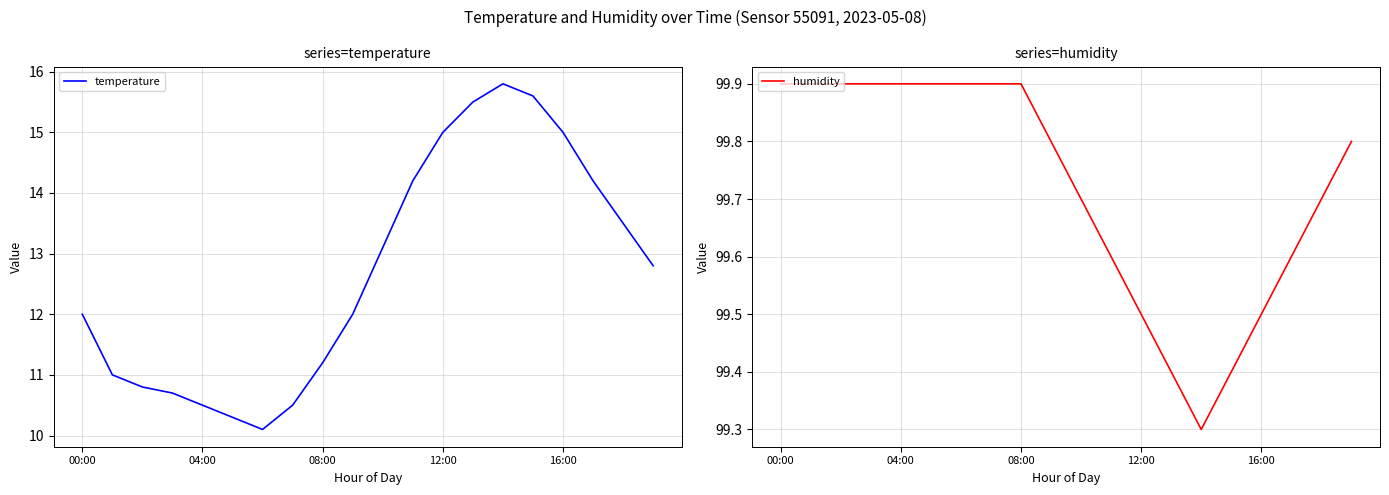

At which category is the sum across all series the highest?

14